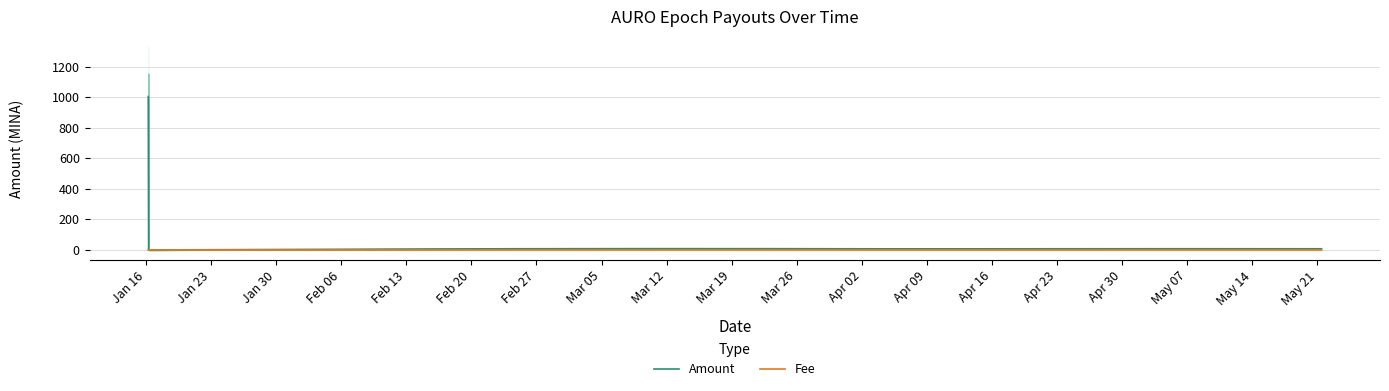

Which series has the largest range (max minus min)?

Amount